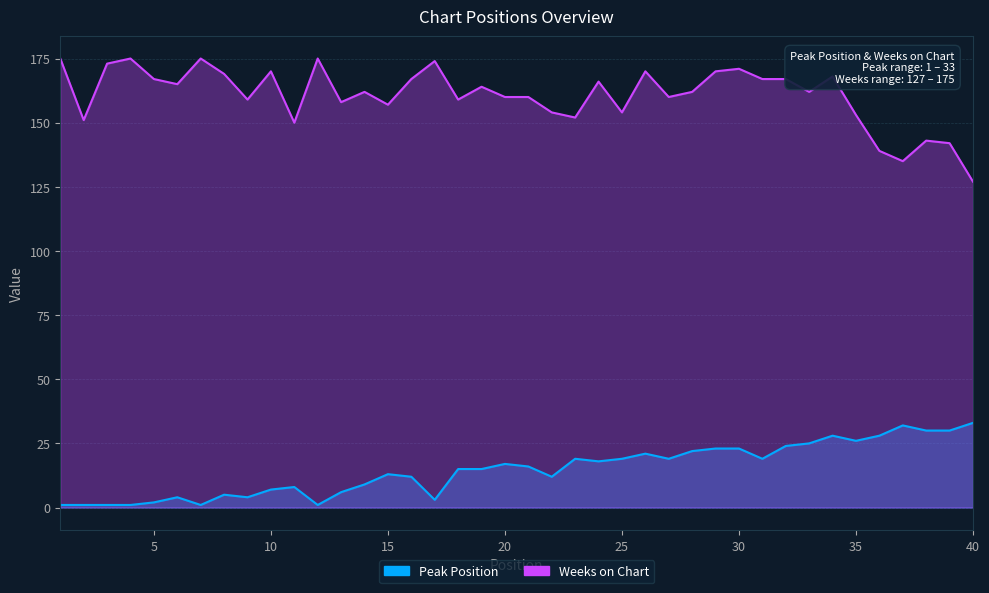

Rank the categories by Weeks on Chart value from highest to lowest.

1, 4, 7, 12, 17, 3, 30, 10, 26, 29, 8, 34, 5, 16, 31, 32, 24, 6, 19, 14, 28, 33, 20, 21, 27, 9, 18, 13, 15, 22, 25, 35, 23, 2, 11, 38, 39, 36, 37, 40